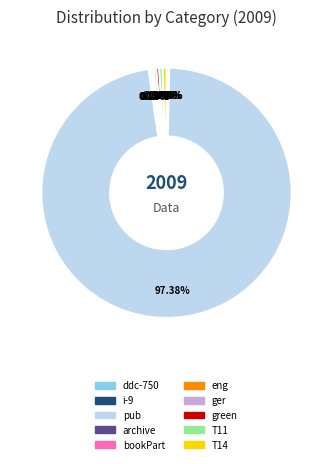

Which category accounts for the majority?

pub